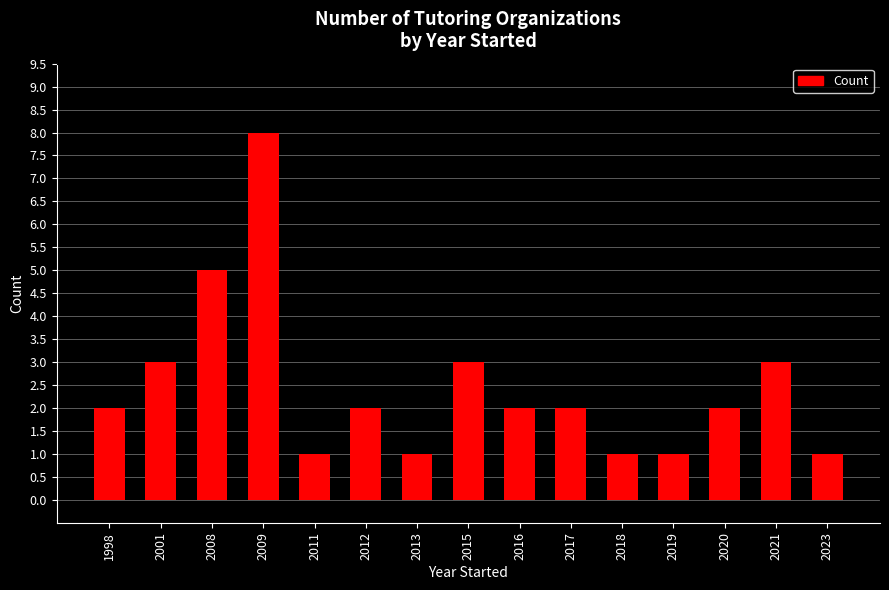

How many bars are there in total?

15